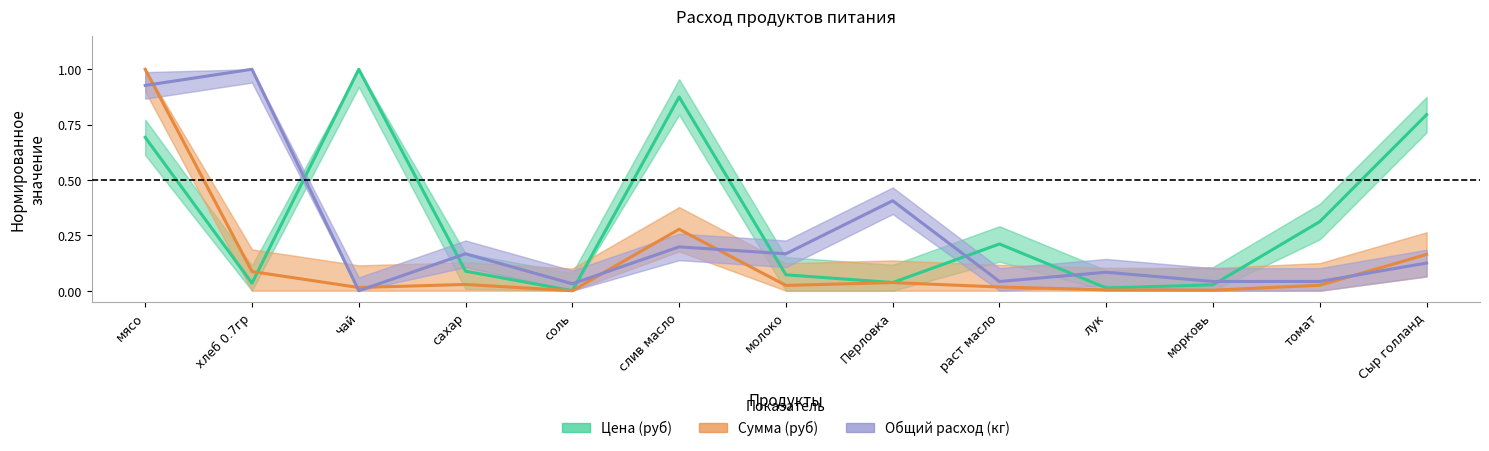

The Общий расход (кг) series shows 0.0 at лук. True or false?

False